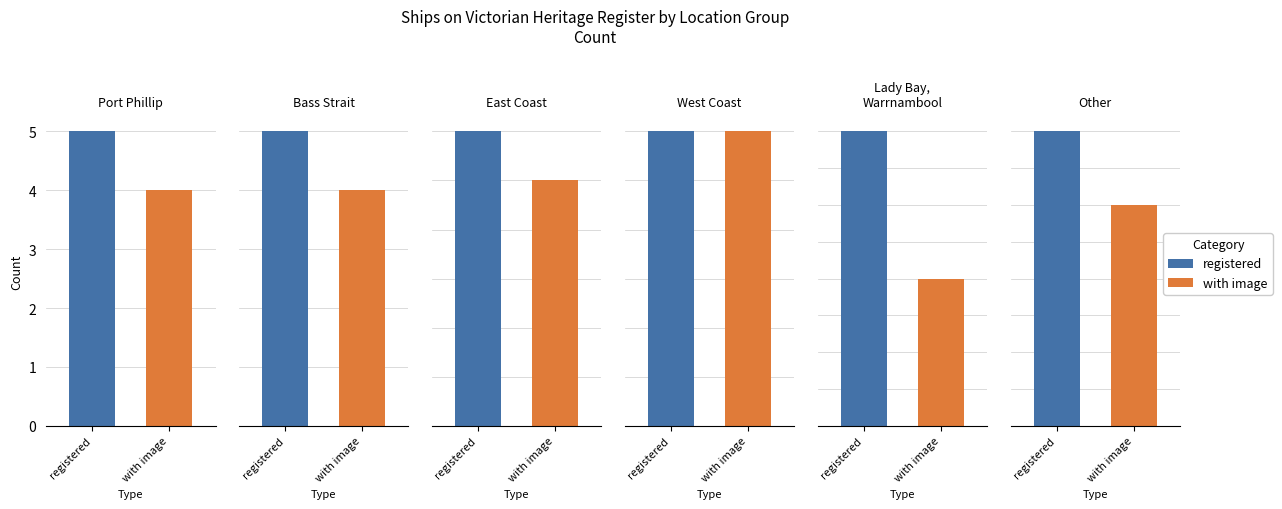

What is the average value?

4